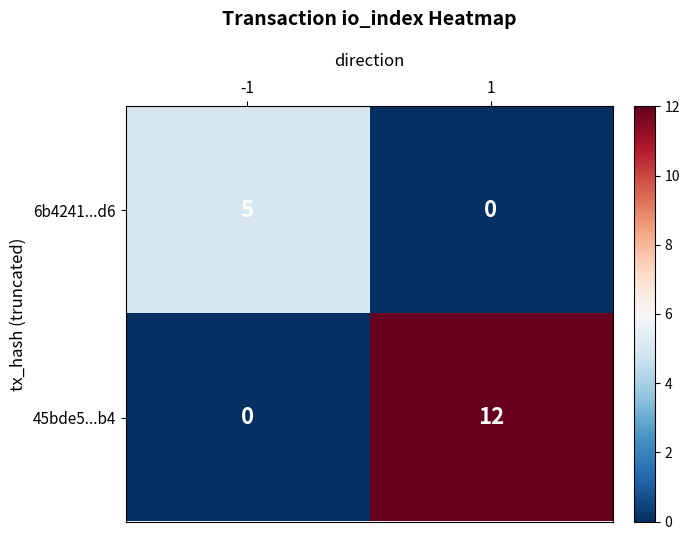

Is it true that 45bde5...b4 equals -8 at -1?

False